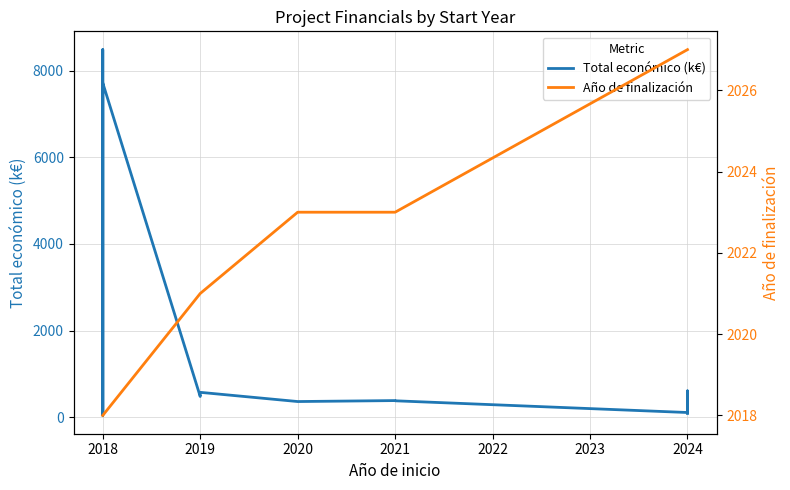

Which series ends up on top after the final intersection of Total económico (k€) and Año de finalización?

Año de finalización